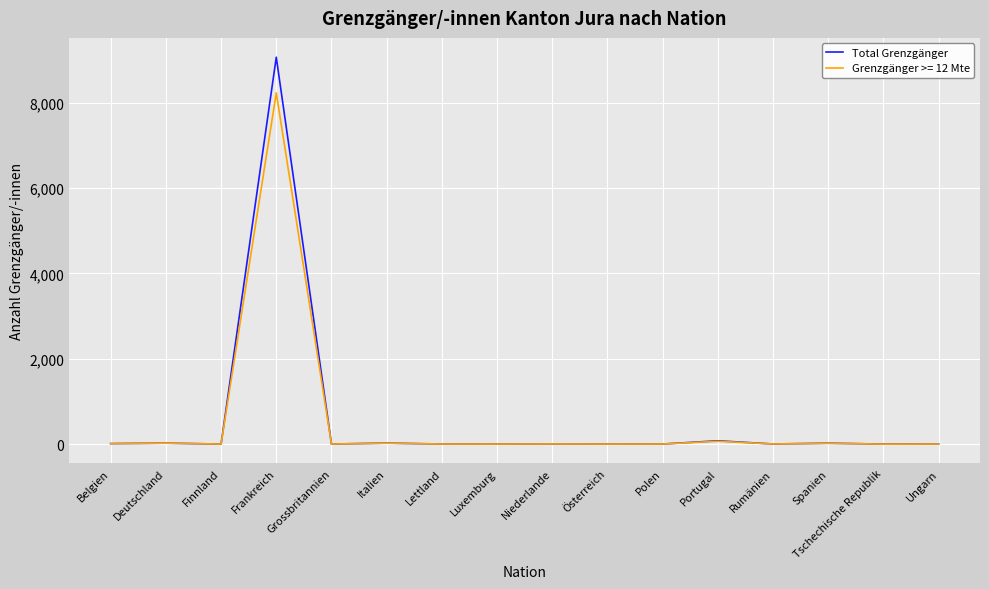

The Grenzgänger >= 12 Mte series shows 3543 at Tschechische Republik. True or false?

False